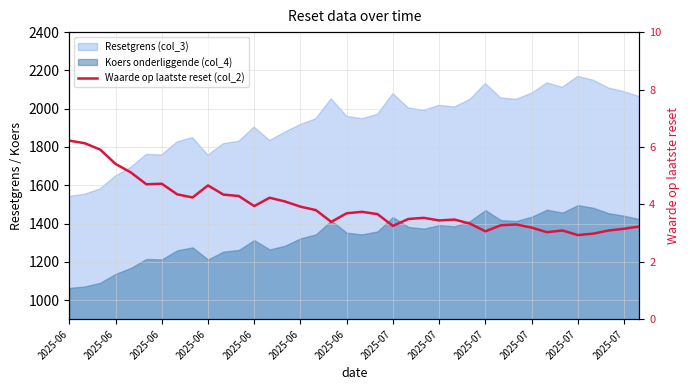

What is the value of the 34th point from the left?

2.9